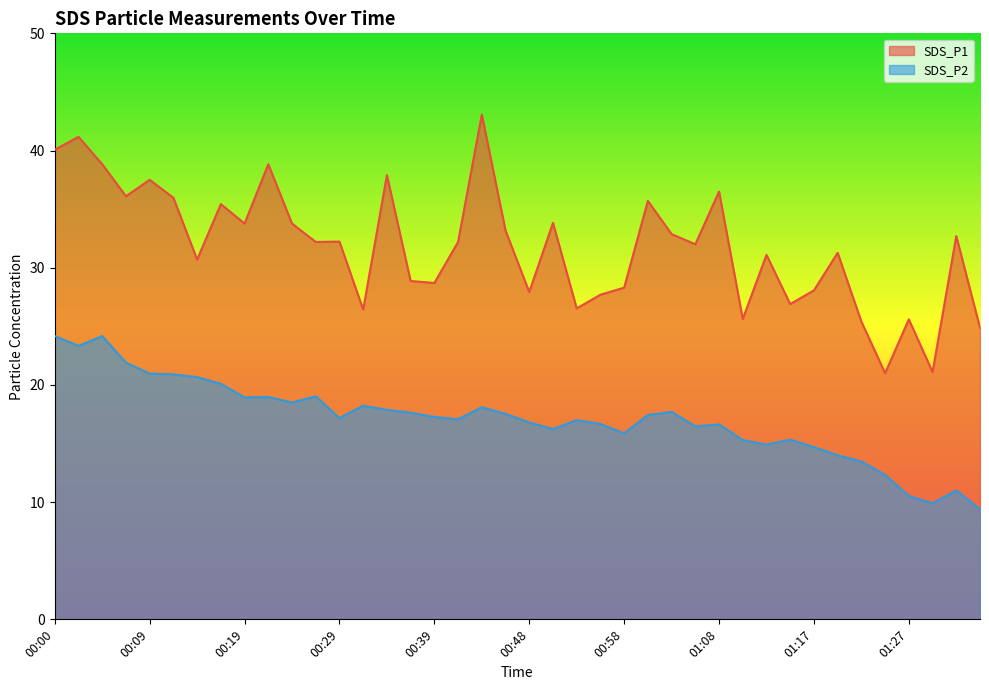

True or false: SDS_P1 has a value of 56.1 at 00:43.

False